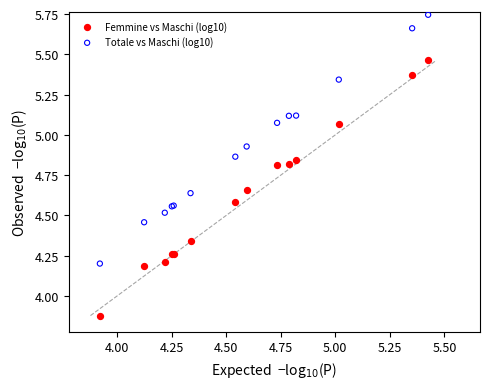

What are all the series names shown in the legend?

Femmine vs Maschi (log10), Totale vs Maschi (log10)